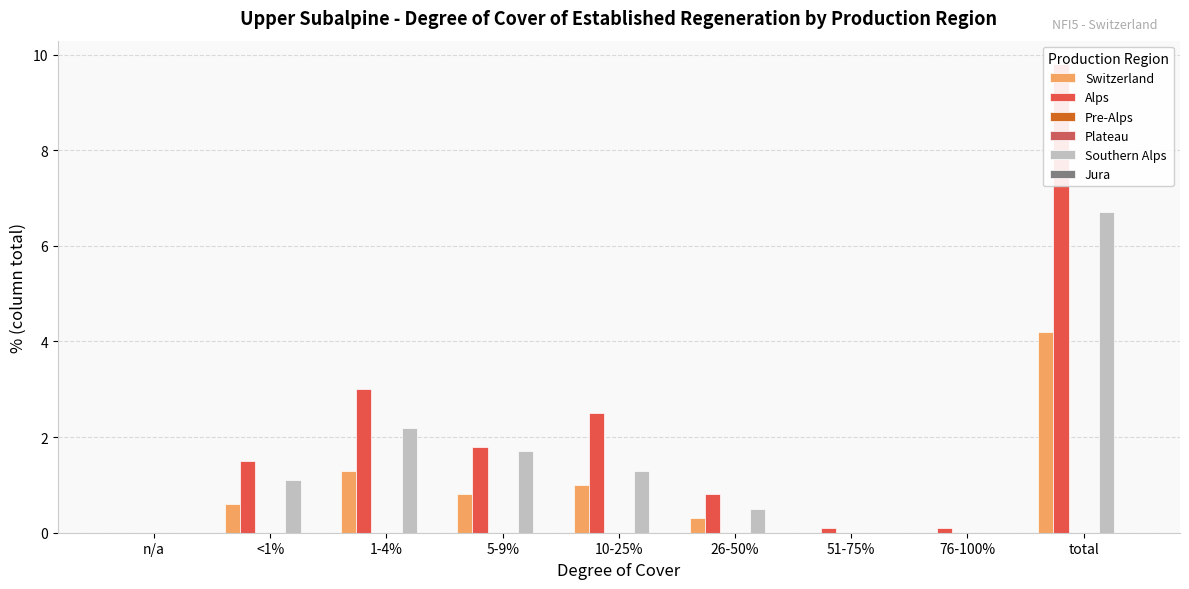

The Southern Alps series shows 0.0 at n/a. True or false?

True